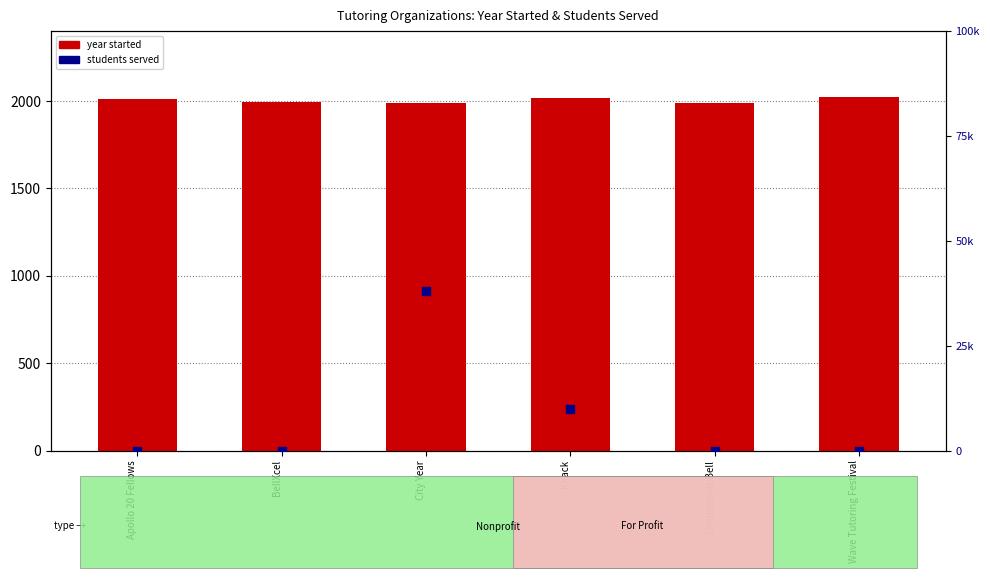

Which series contains the highest Y value?

students served